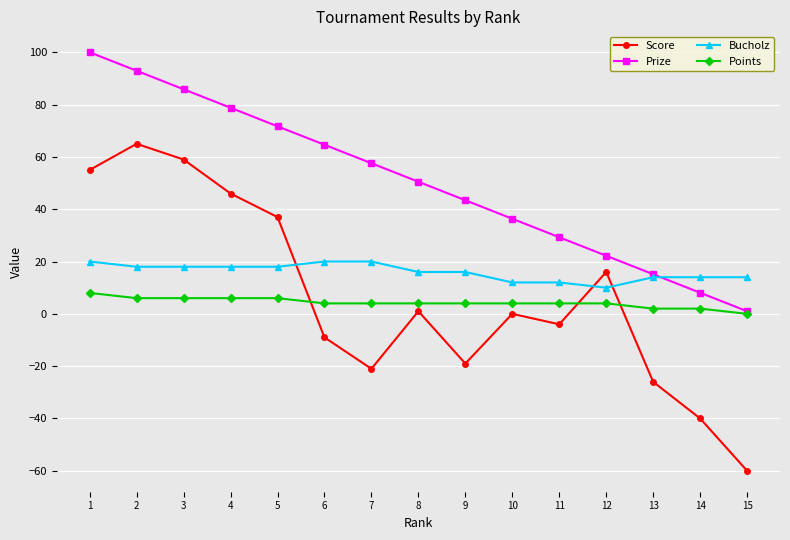

True or false: Prize and Score cross at least once.

False